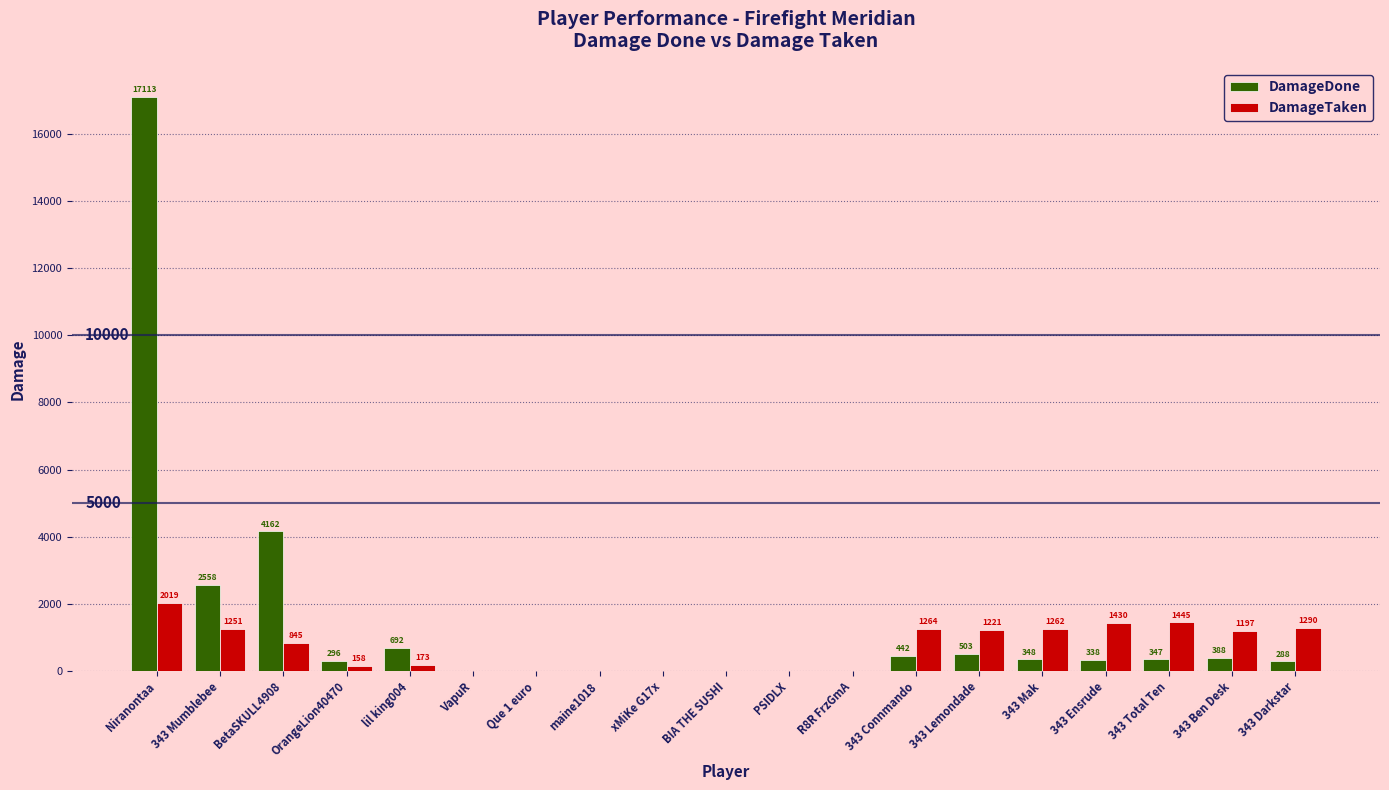

Which label corresponds to the largest value in the chart?

Niranontaa